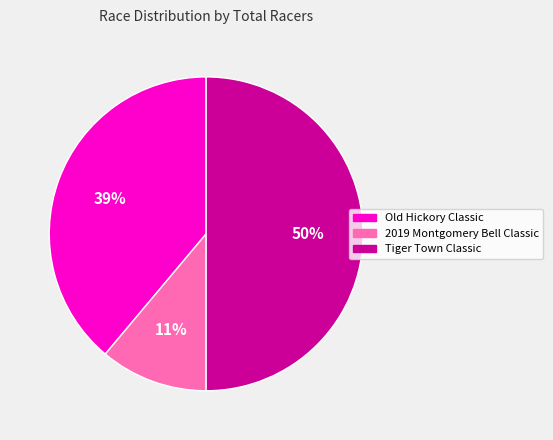

To the nearest percent, what portion does 2019 Montgomery Bell Classic represent?

11%